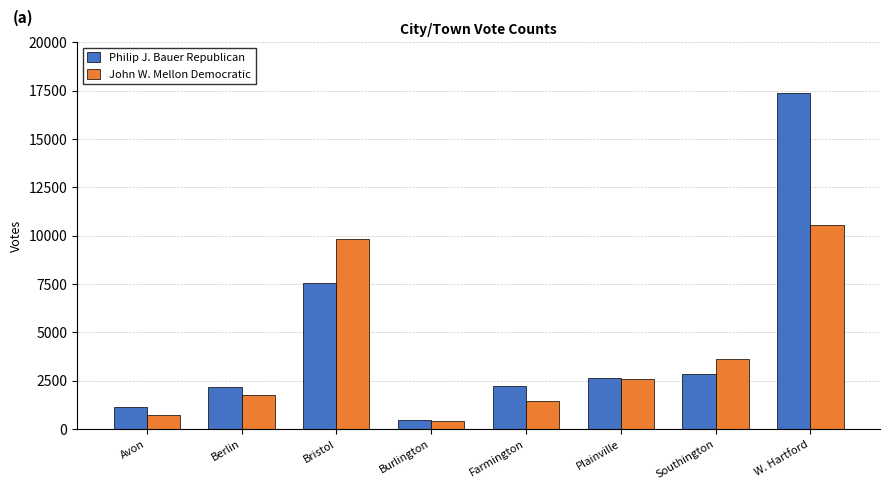

What is the difference between the John W. Mellon Democratic values at Southington and Farmington?

2201